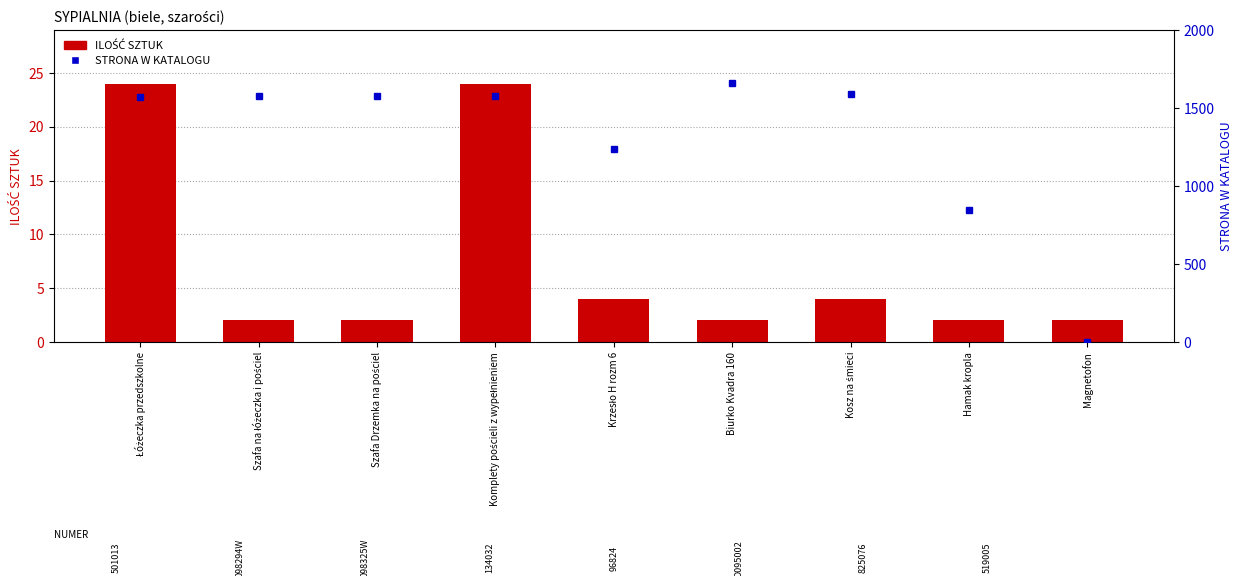

Is it true that STRONA W KATALOGU equals 1268 at Hamak kropla?

False